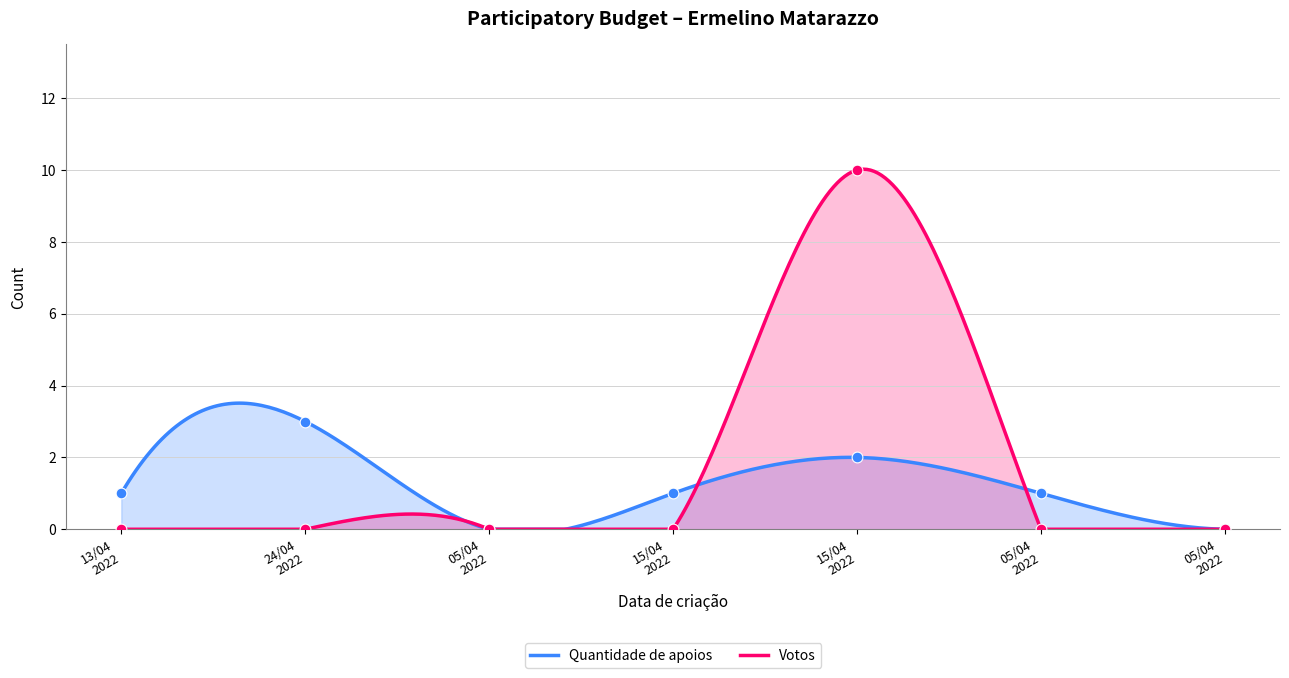

What is the maximum value for Quantidade de apoios?

3.5